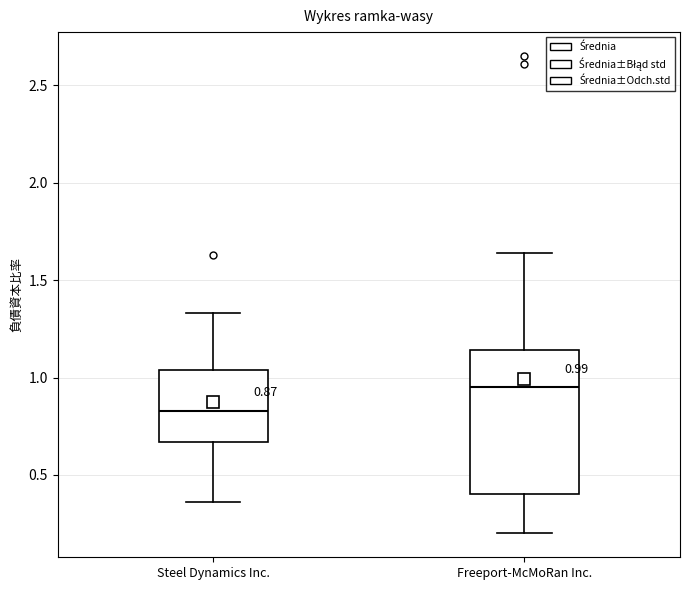

Which box has the highest median line?

Freeport-McMoRan Inc.